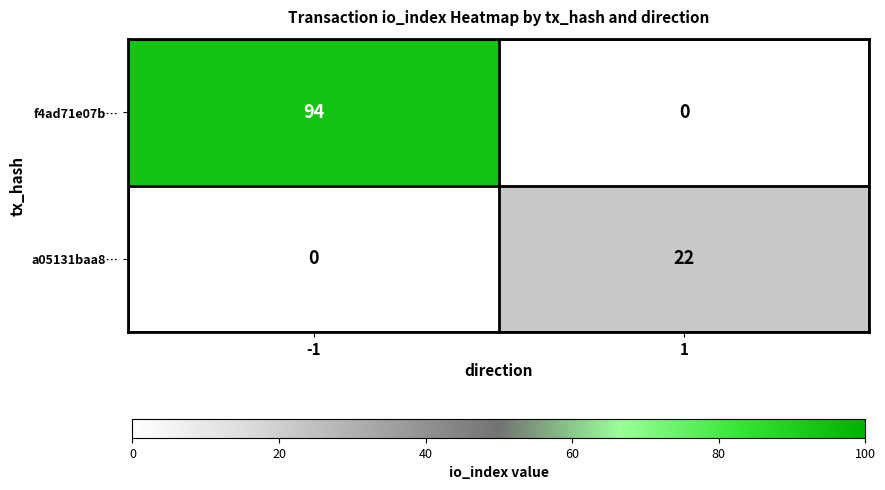

The value of a05131baa8… at 1 is 22. True or false?

True